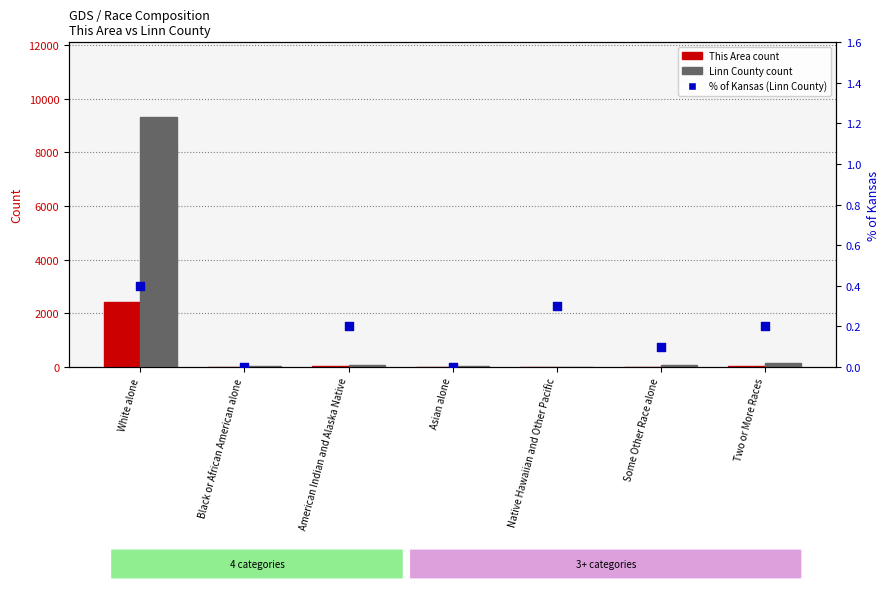

Which series has the largest Y range (max minus min)?

Linn County